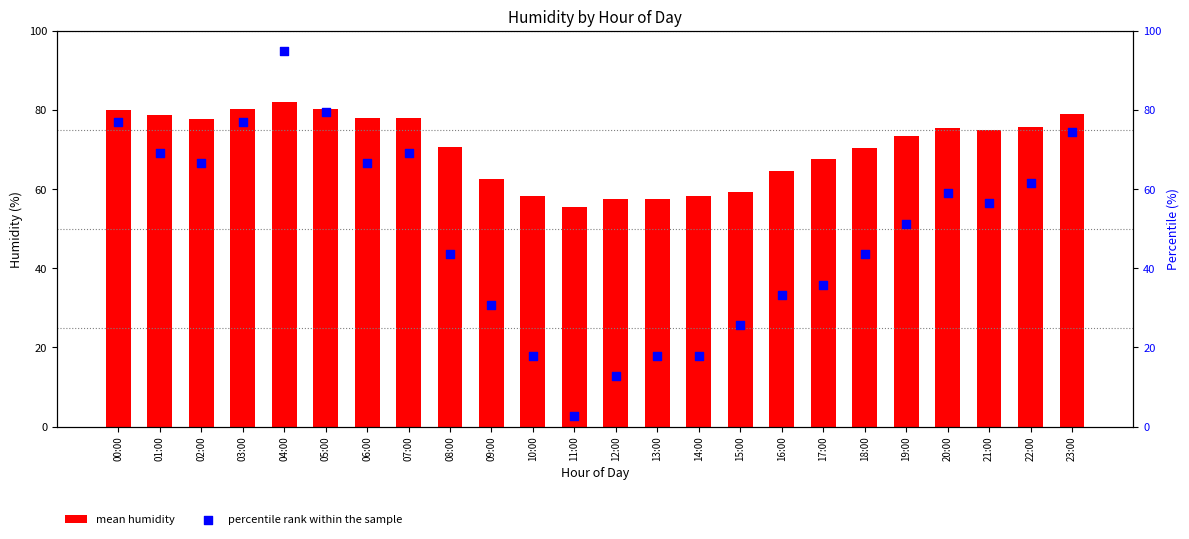

At how many categories does at least one series exceed 51?

24